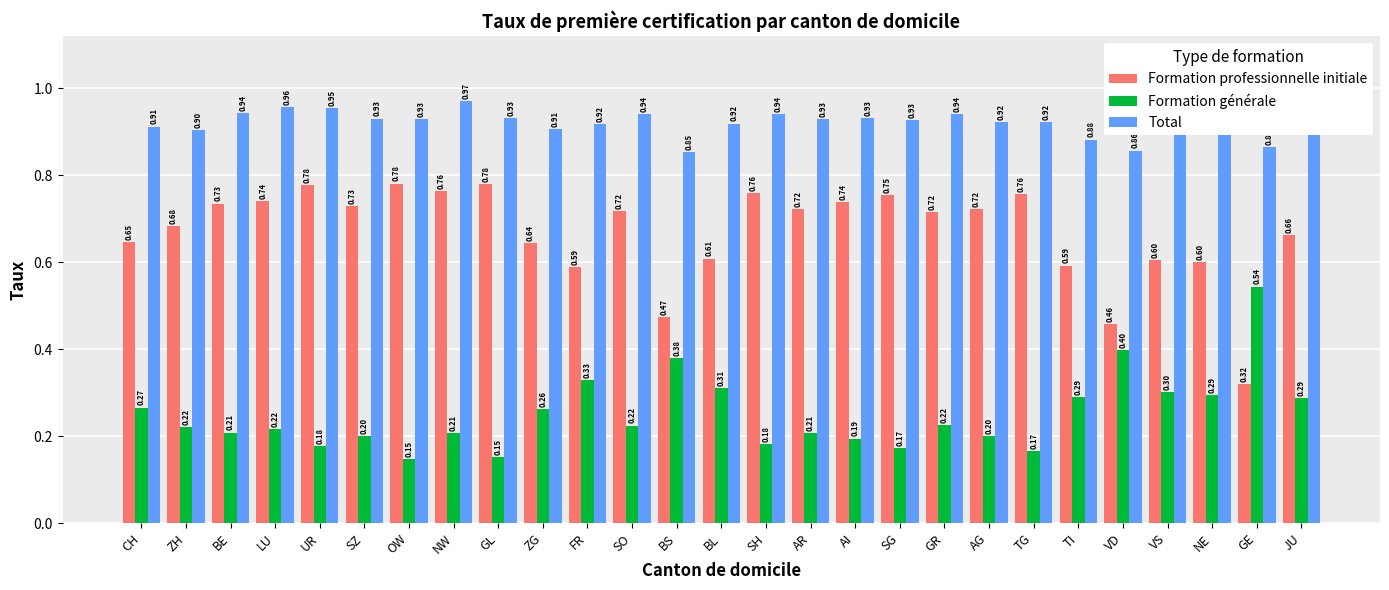

Rank the series by their maximum value, from lowest to highest.

Formation générale, Formation professionnelle initiale, Total